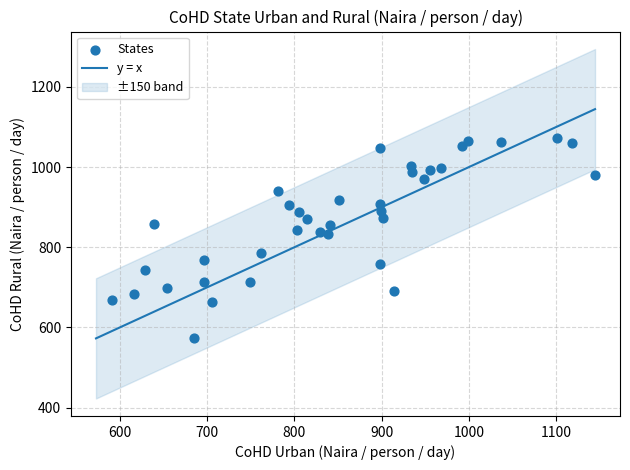

What is the range of X values (max minus min)?

553.8